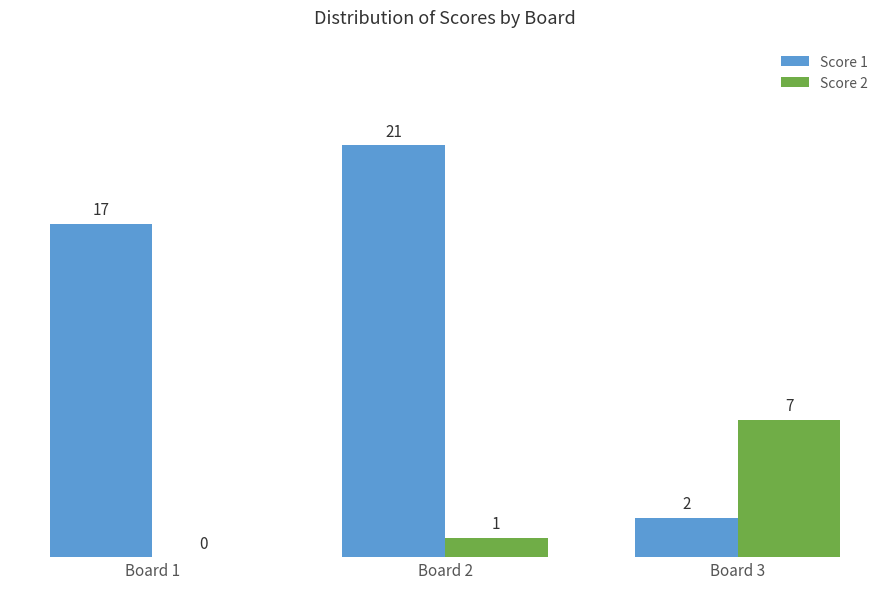

Is the value of Score 1 at Board 1 greater than the value of Score 2 at Board 3?

Yes